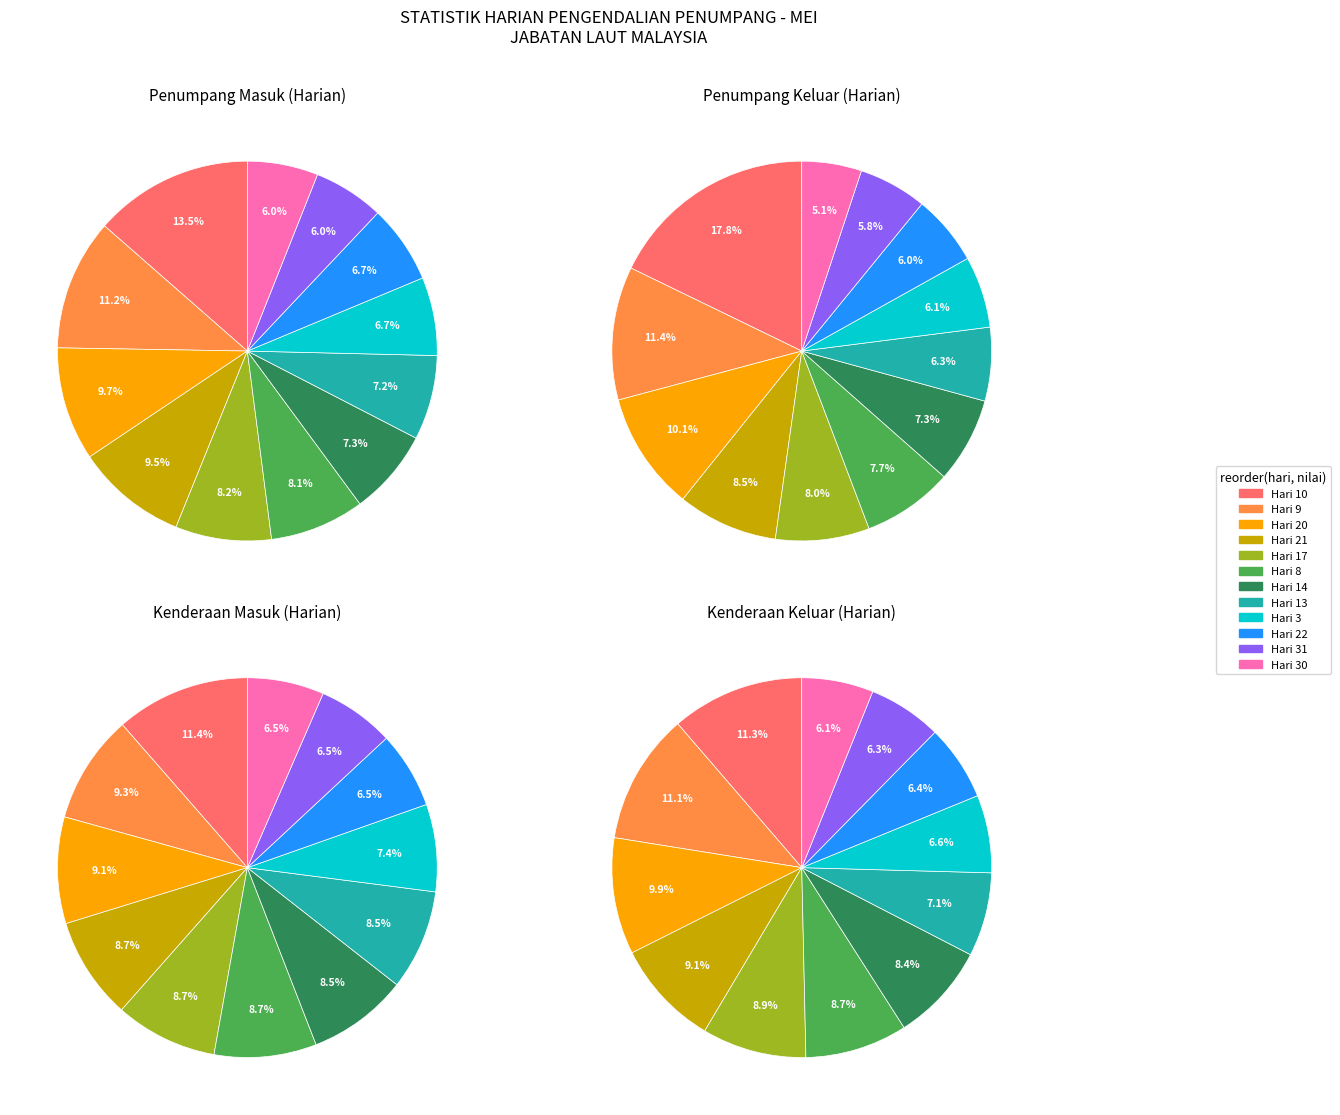

What percentage is NOT represented by PENUMPANG MASUK?

97.2%